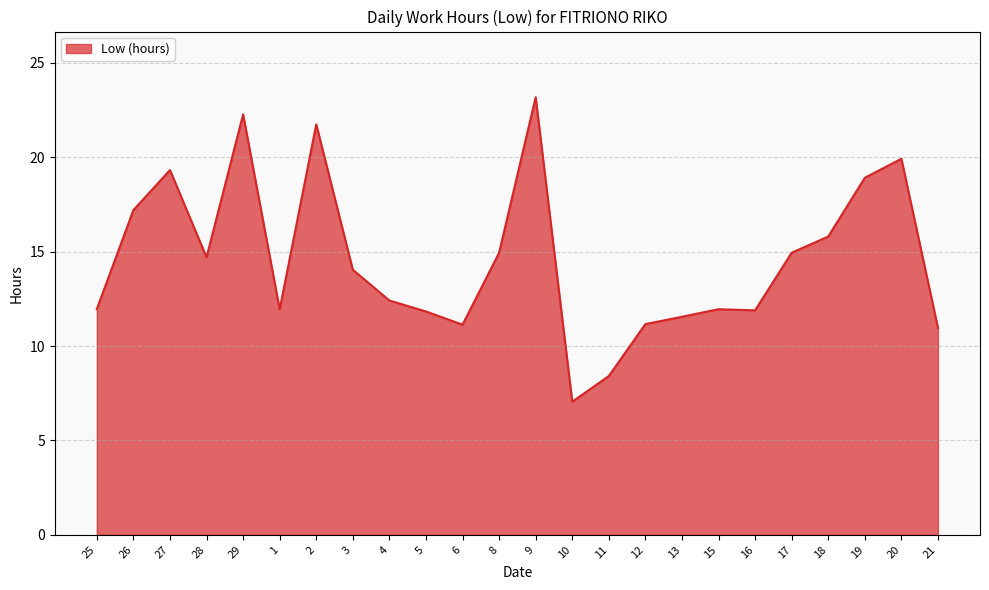

What is the sum of the values at 26 and 13?

28.8